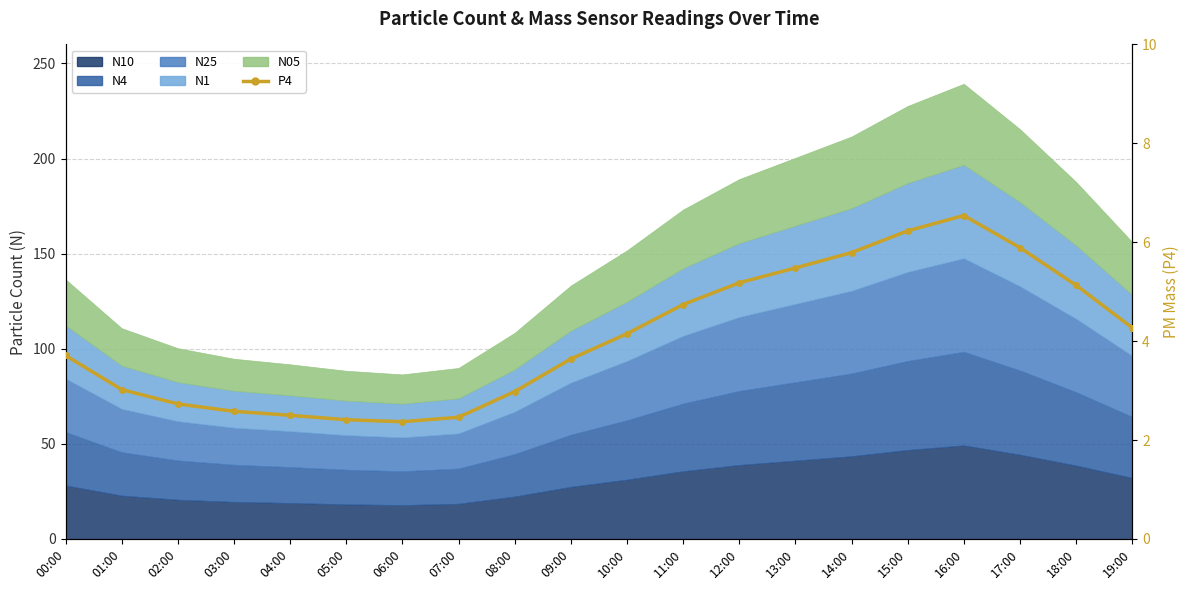

How many values exceed 4?

10